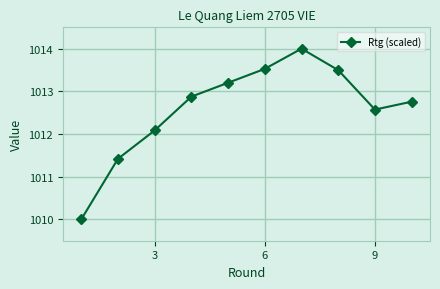

What is the sum of all values?

10125.9